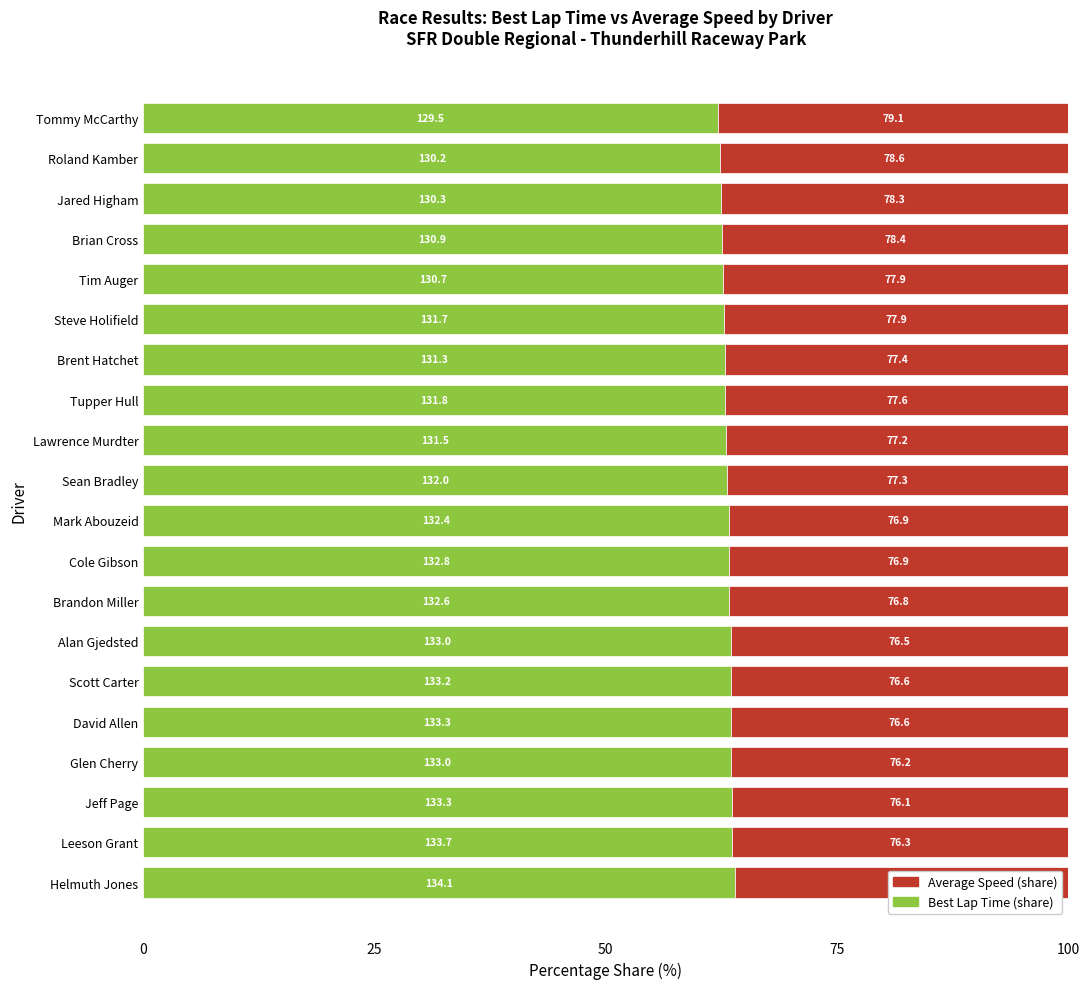

Reading right to left, list all the values displayed in this chart.

Best Lap Time (share): 62.1	62.4	62.4	62.5	62.6	62.8	62.9	62.9	63.0	63.1	63.3	63.3	63.3	63.5	63.5	63.5	63.6	63.6	63.7	64.0
Average Speed (share): 37.9	37.6	37.6	37.5	37.4	37.2	37.1	37.1	37.0	36.9	36.7	36.7	36.7	36.5	36.5	36.5	36.4	36.4	36.3	36.0